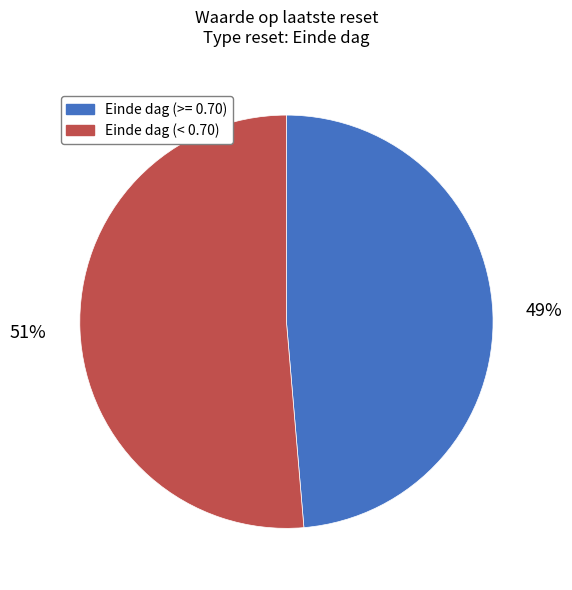

Is there any slice that represents more than half of the pie?

Yes